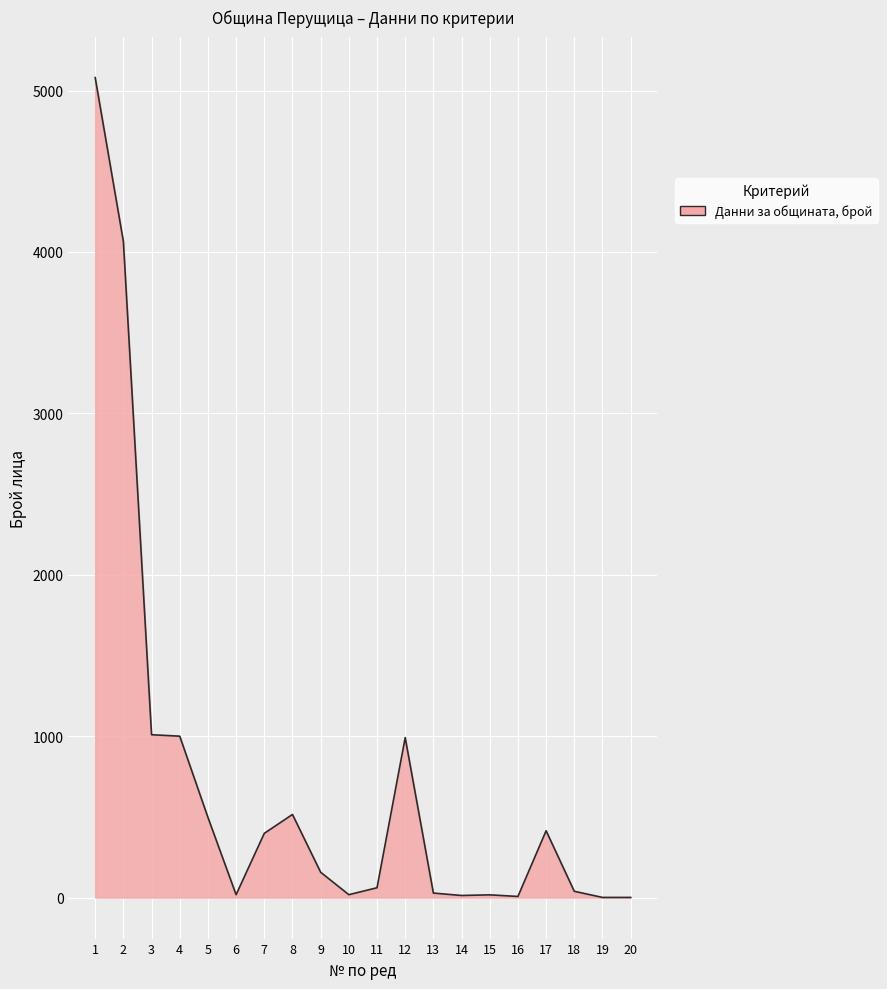

Is it true that the value at 4 is 589?

False